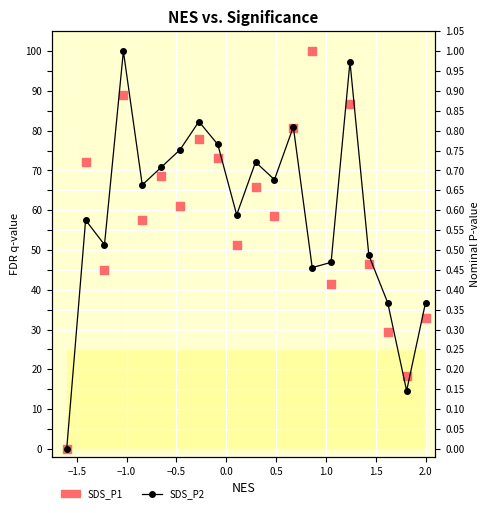

Which series reaches the maximum Y coordinate?

SDS_P2